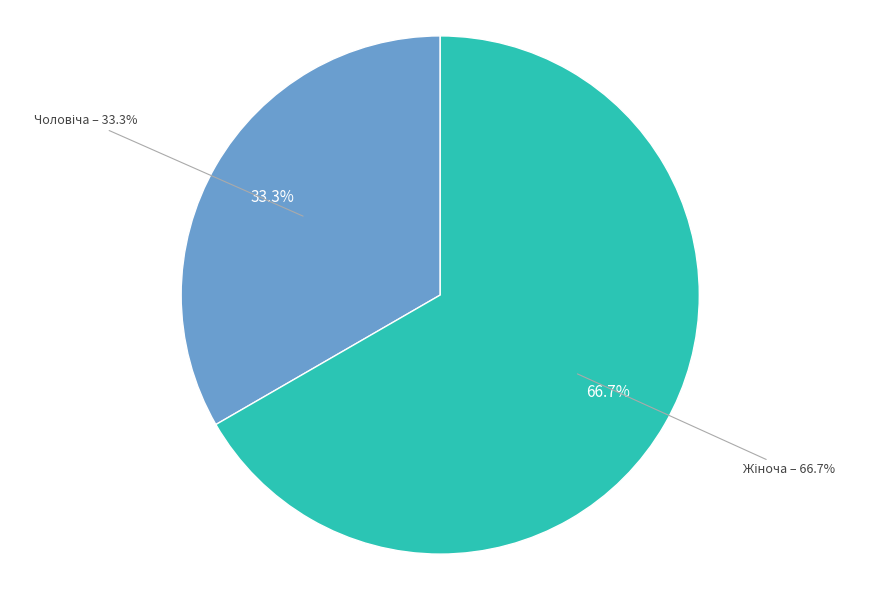

To the nearest percent, what is the difference between the largest and smallest slice percentages?

33%